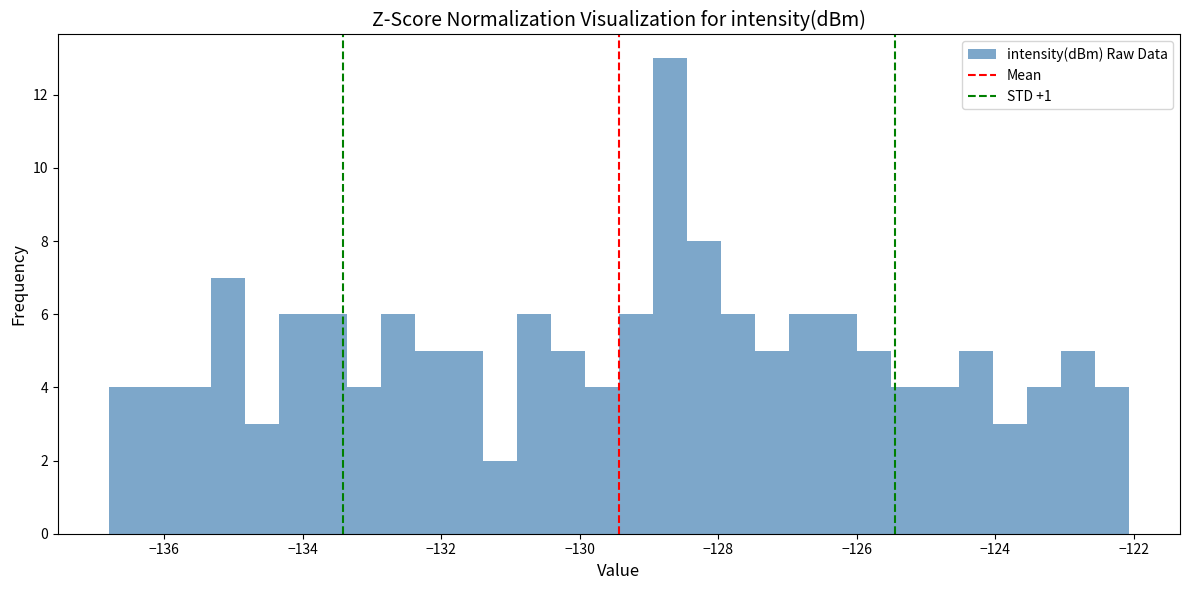

Around what value on the x-axis is the tallest bar? Give the approximate position of its centre, as read against the axis.

-128.6